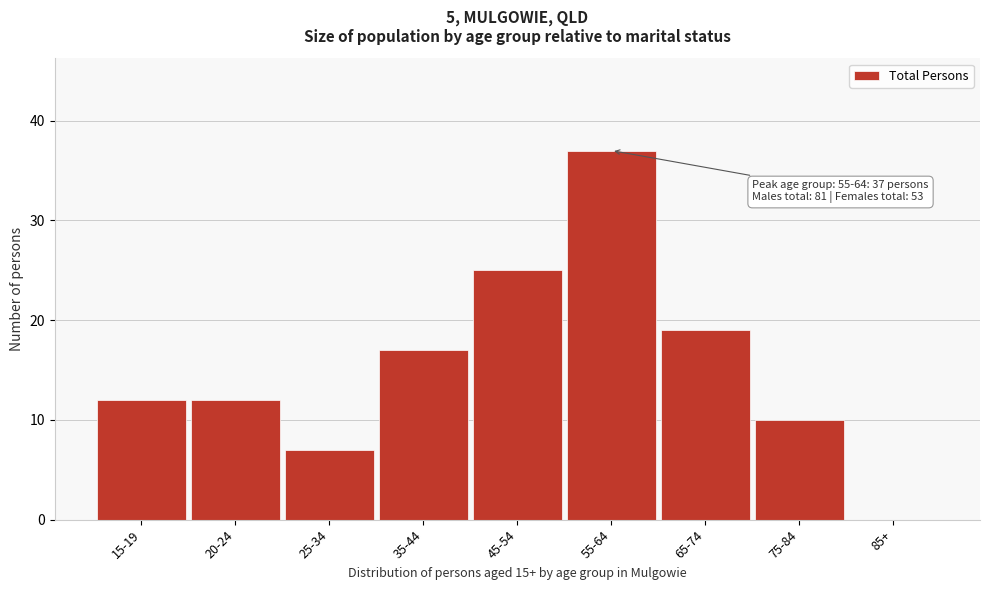

Reading left to right, list all the values displayed in this chart.

15-19=12	20-24=12	25-34=7	35-44=17	45-54=25	55-64=37	65-74=19	75-84=10	85+=0